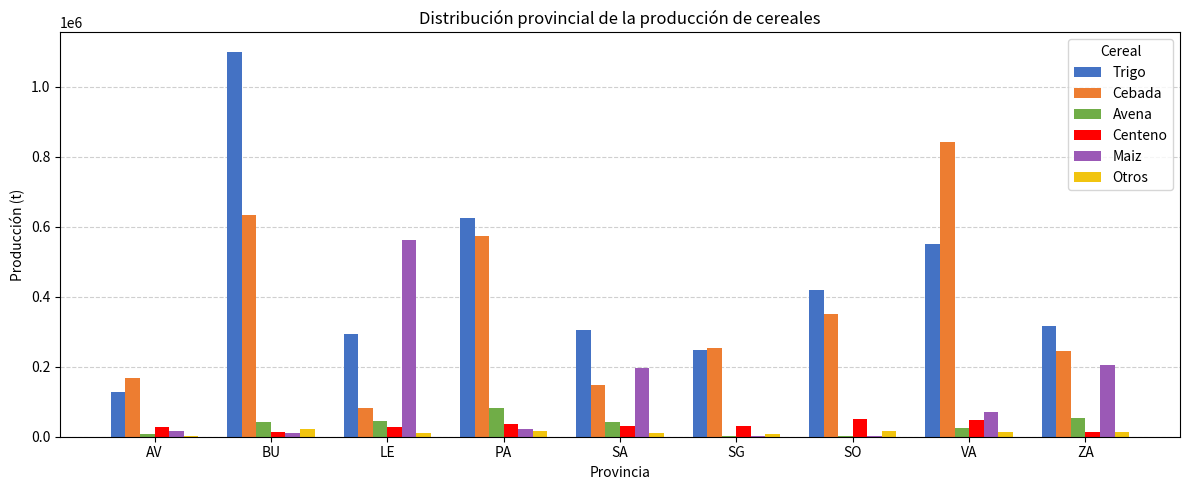

Does the chart contain stacked bars?

No